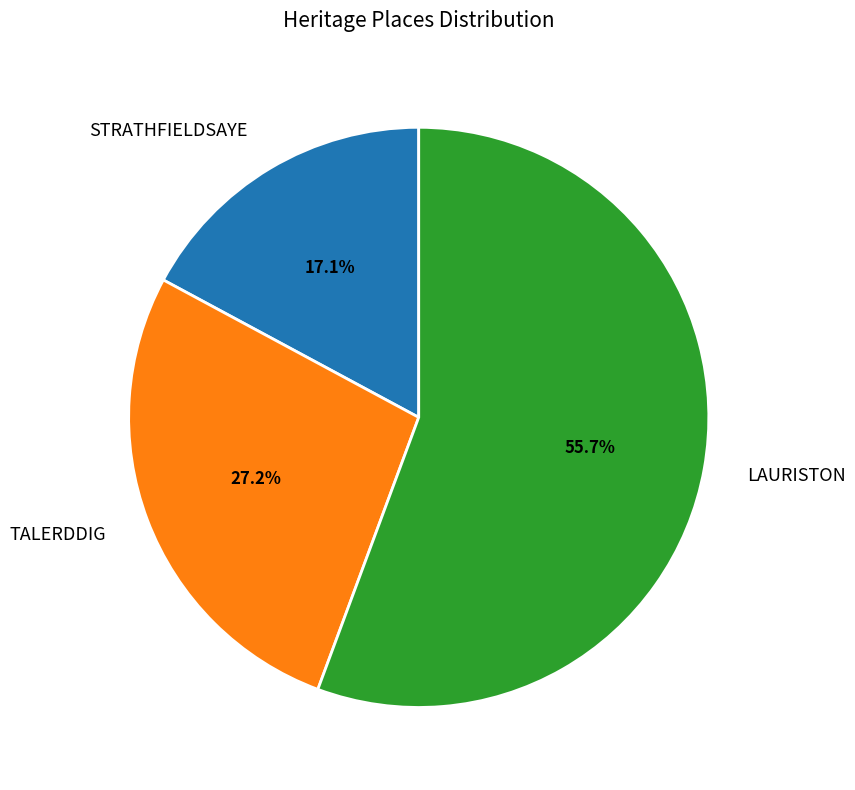

How much of the chart is everything except TALERDDIG?

72.8%